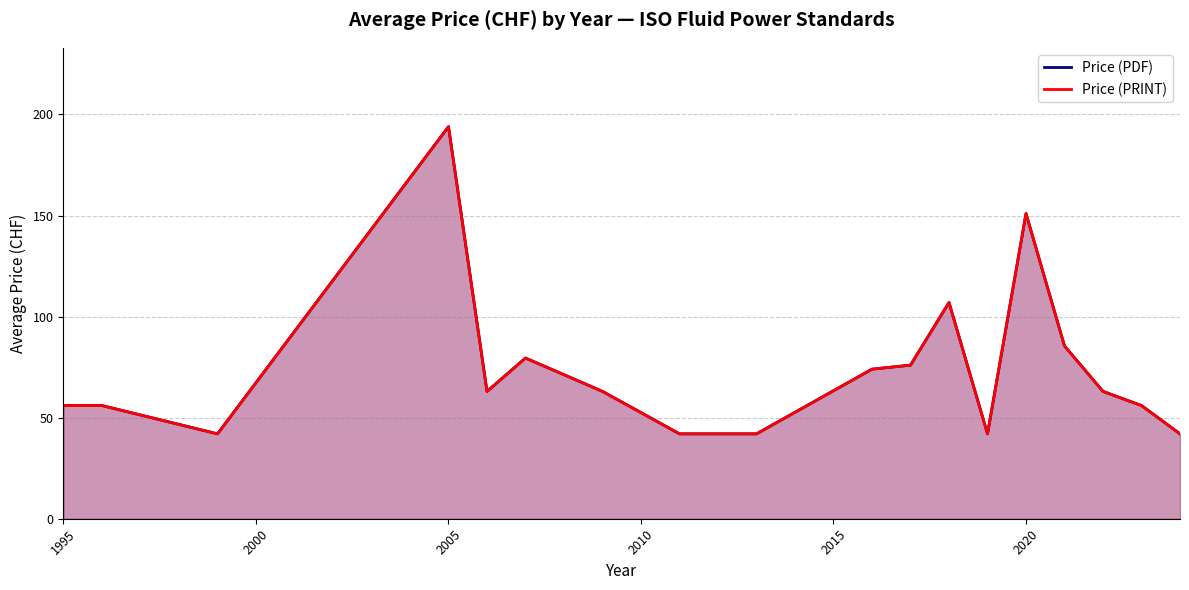

Does the chart display data point markers on the line(s)?

No